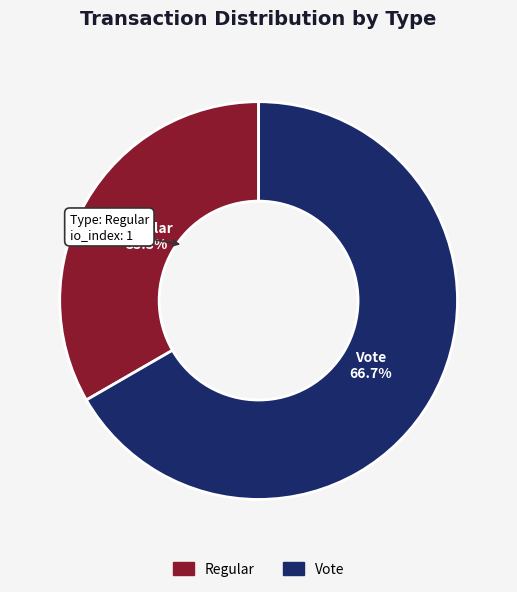

True or false: Vote accounts for 67% of the total.

True